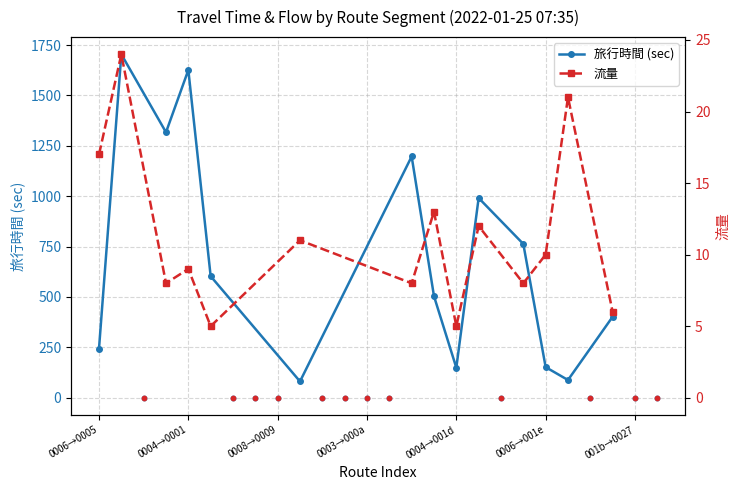

Which series has the widest spread of Y values?

旅行時間 (sec)